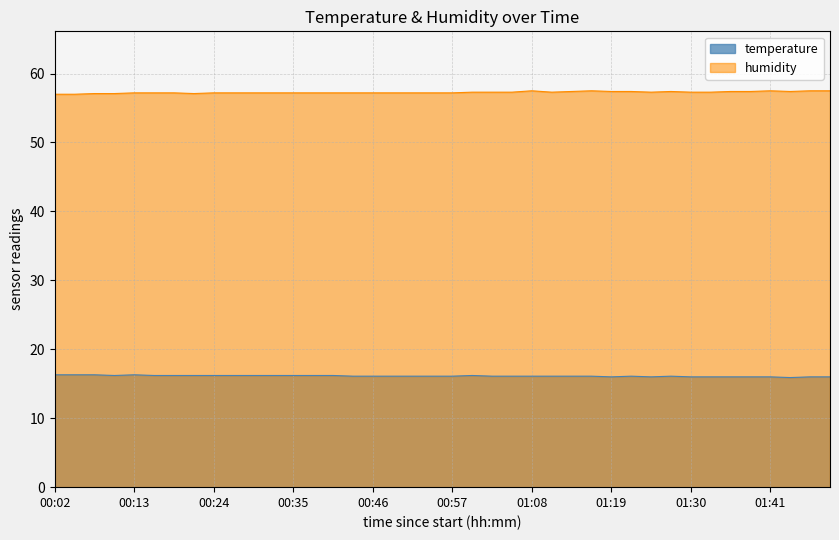

At which category is the sum across all series the highest?

01:08